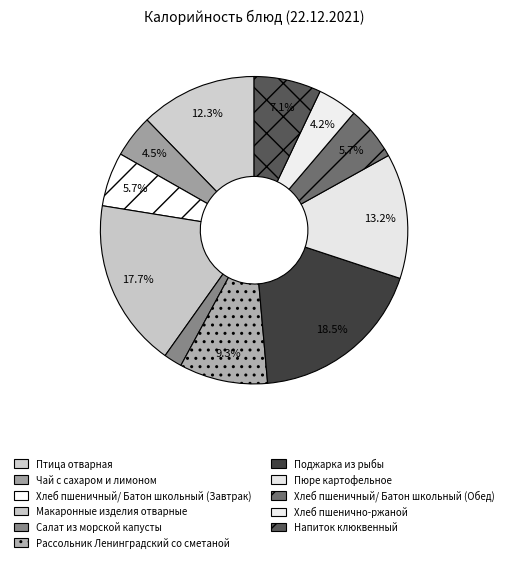

Is it true that Напиток клюквенный is 7% of the pie?

True